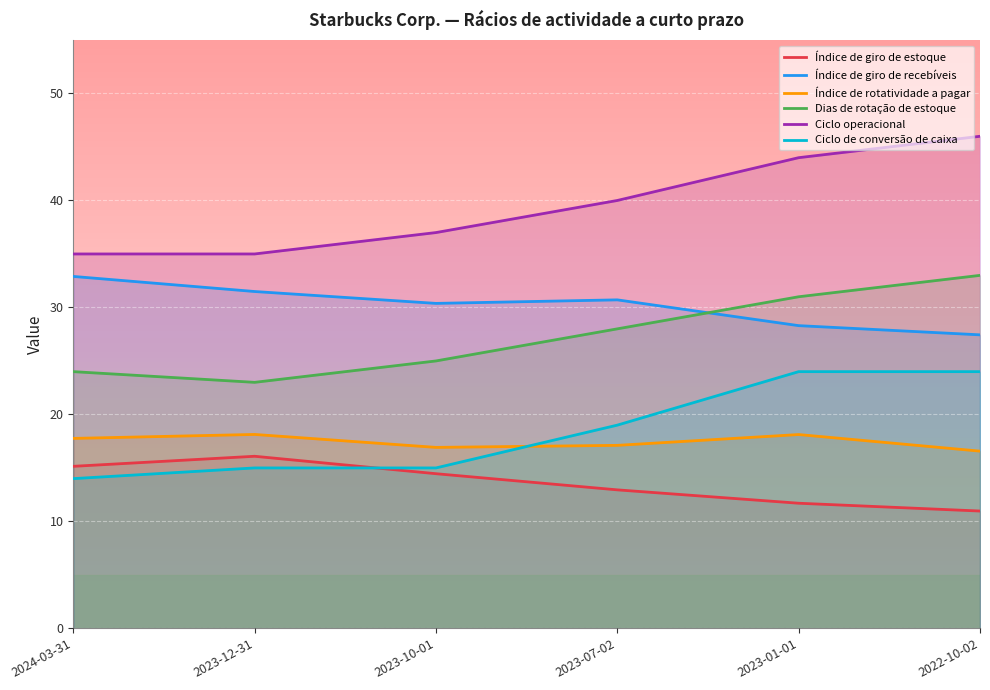

Is the value of Ciclo de conversão de caixa at 2023-01-01 greater than the value of Índice de giro de recebíveis at 2023-07-02?

No